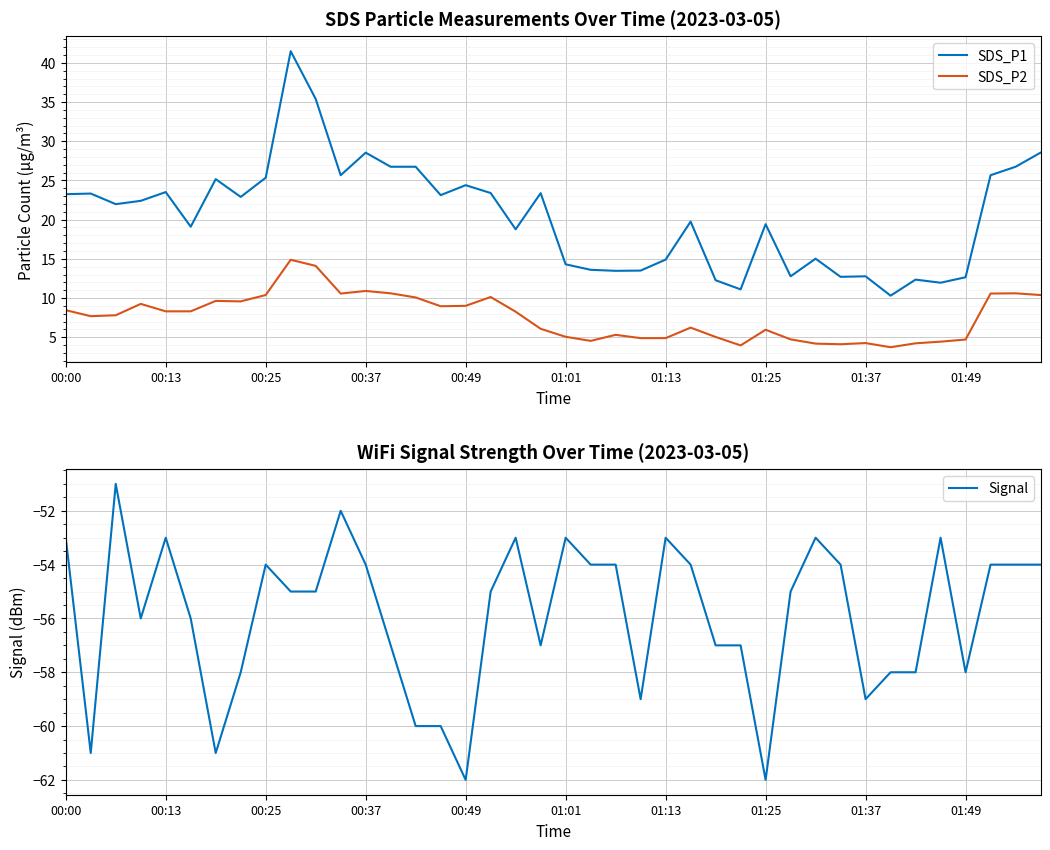

The value of SDS_P2 at 00:37 is 14.4. True or false?

False